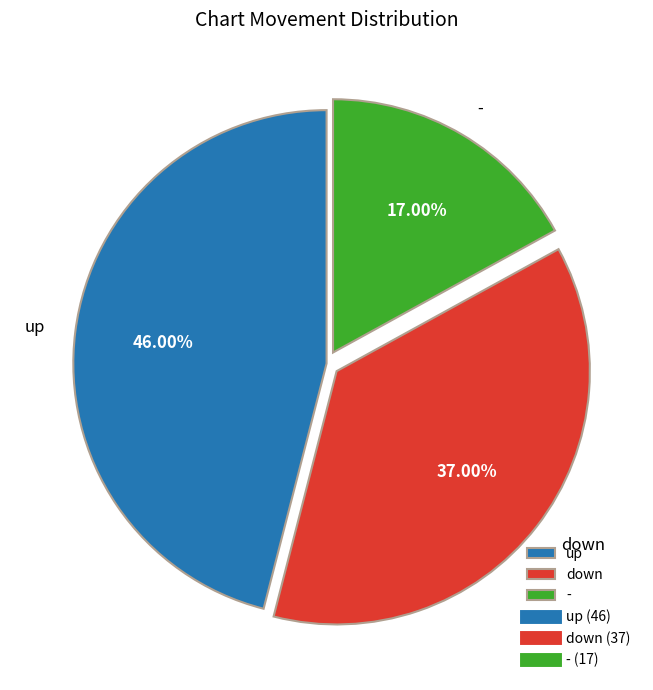

Is there any slice that represents more than half of the pie?

No